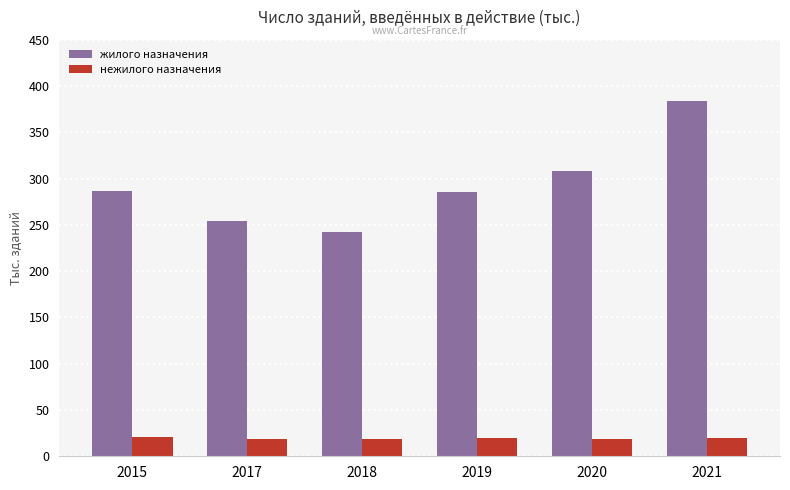

What is the highest value of the нежилого назначения series?

20.3